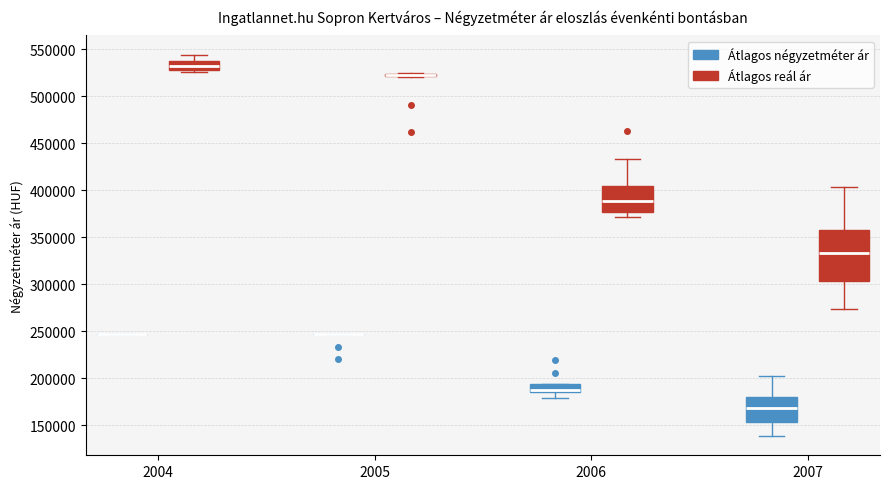

Where does the median line of the box for 2007 (Átlagos négyzetméter ár) sit on the y-axis? The values are not printed on the chart, so give them approximately, as read against the axis.

170000